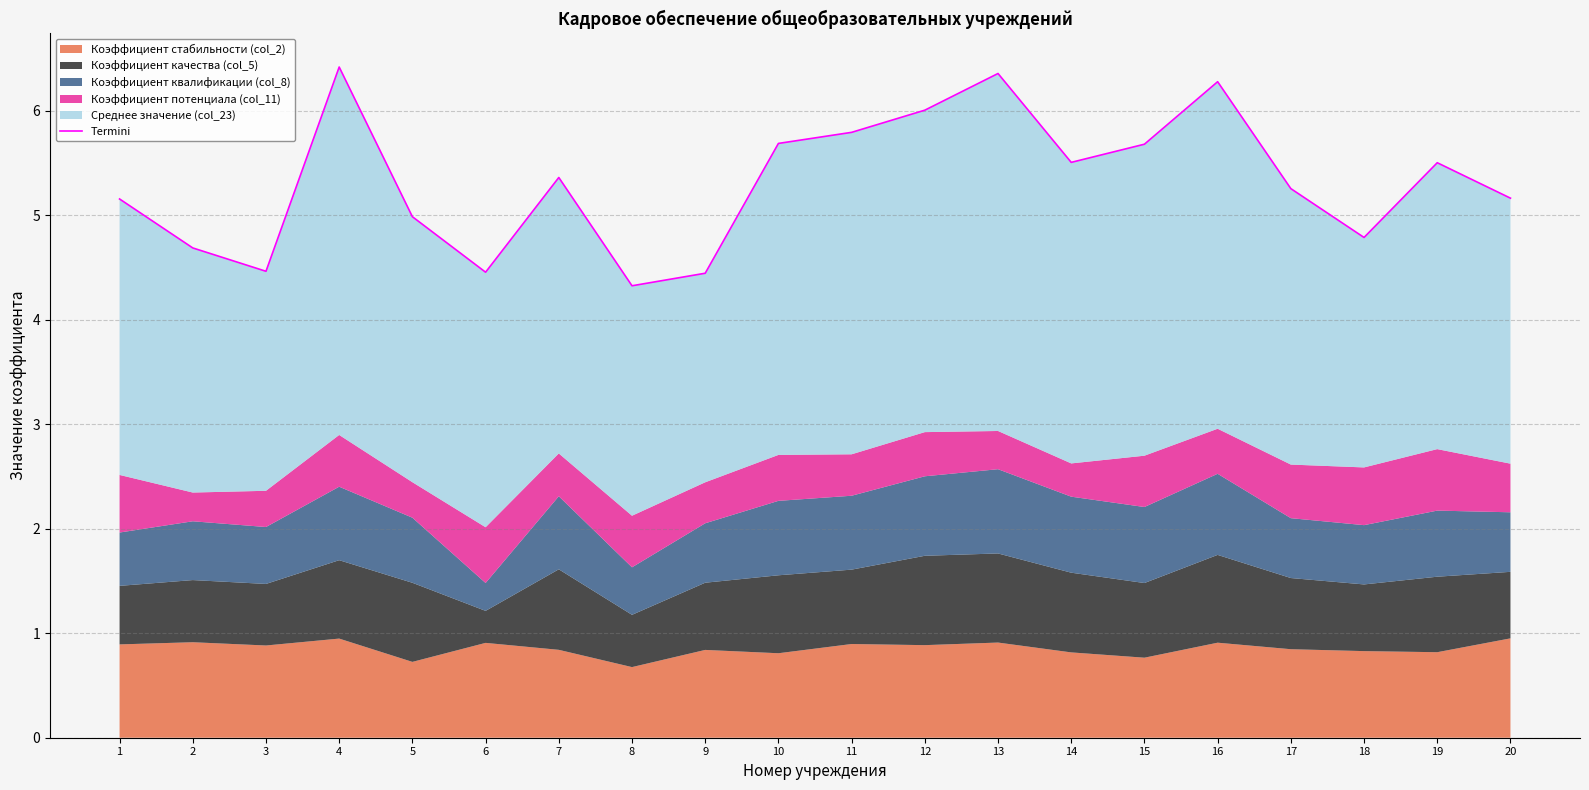

Rank the categories by value from lowest to highest.

8, 9, 6, 3, 2, 18, 5, 1, 20, 17, 7, 19, 14, 15, 10, 11, 12, 16, 13, 4